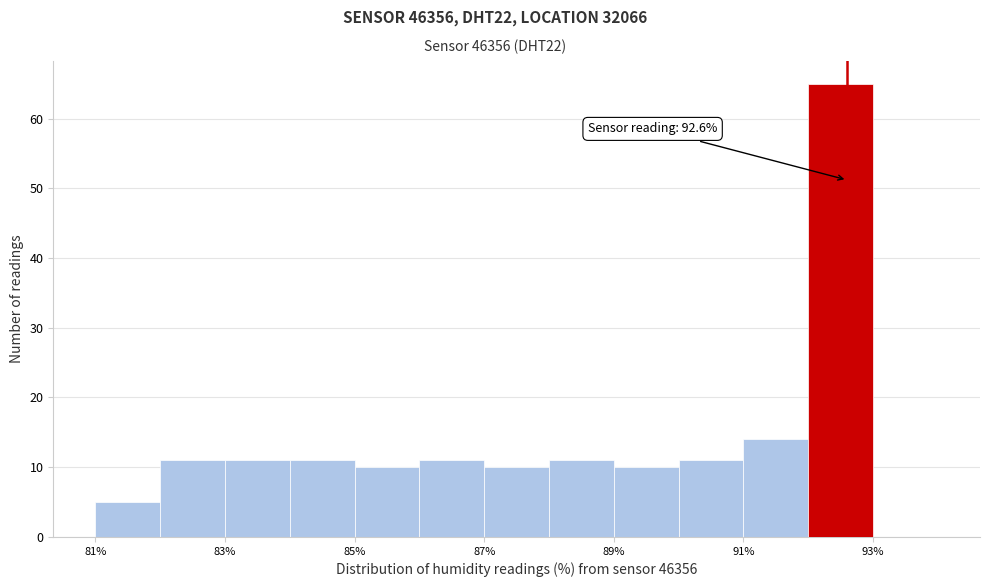

Over which range of the x-axis is the bar tallest?

92 to 93